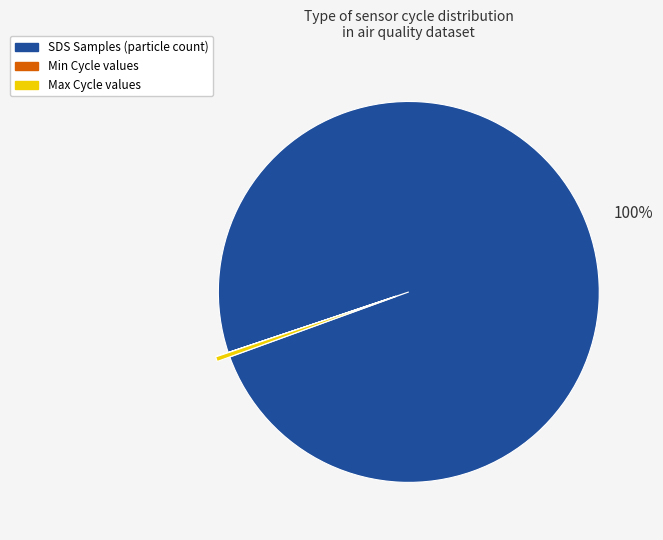

True or false: Max Cycle accounts for 0% of the total.

True